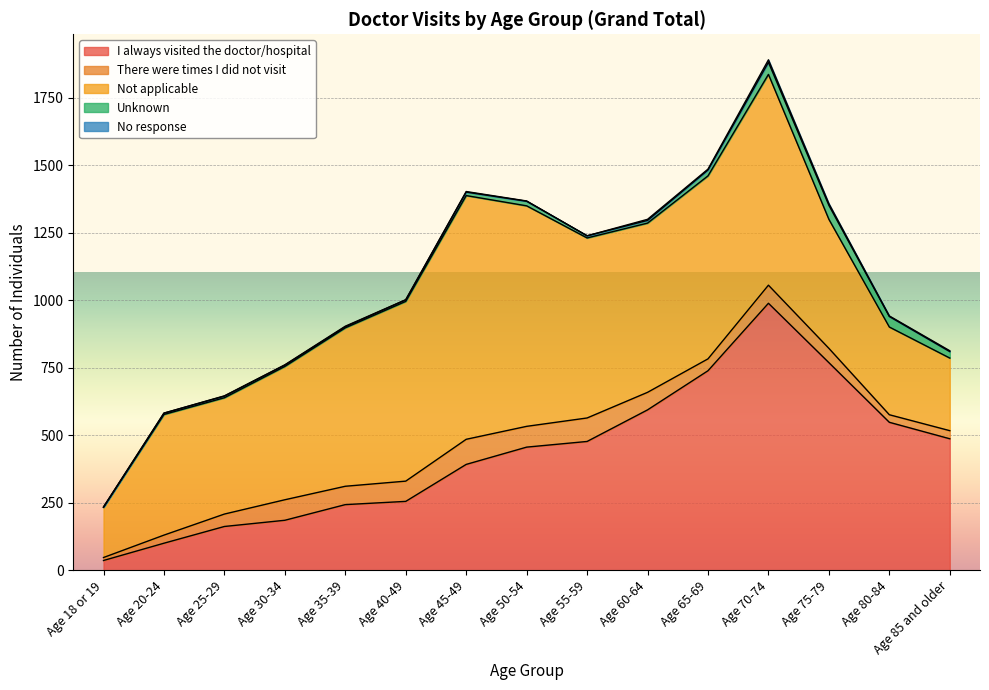

How many lines are shown in the chart?

5